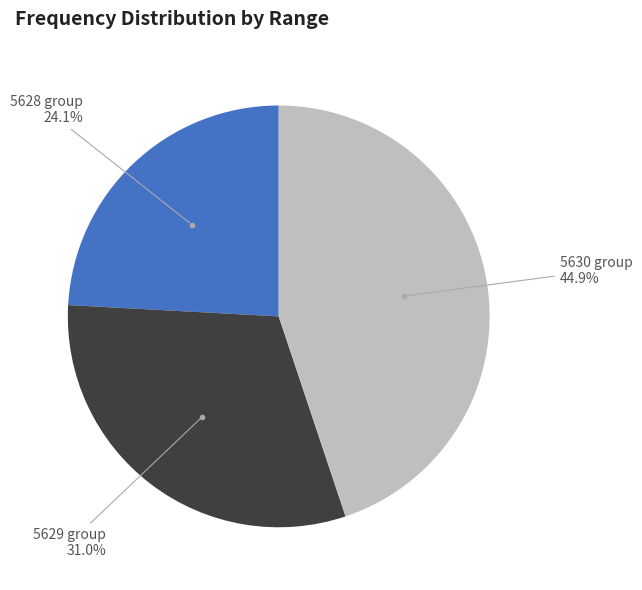

Is there any slice that represents more than half of the pie?

No